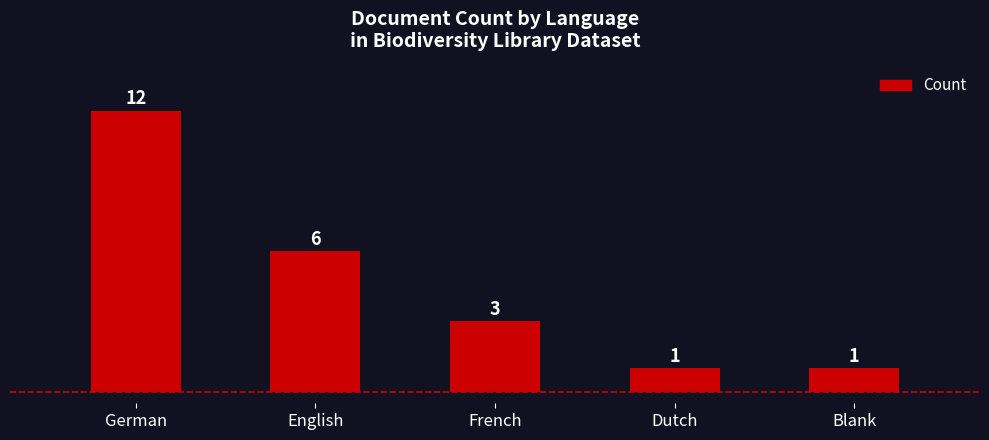

The value at English is 6. True or false?

True